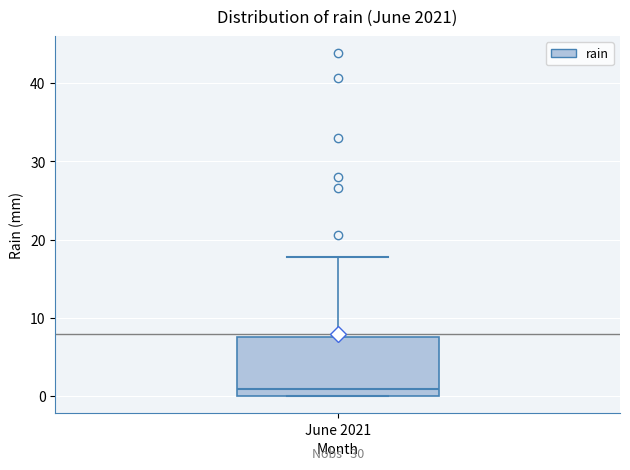

Transcribe this box plot: give where the median line is, the range the box spans, and where the two whiskers end, as read against the y-axis. The values are not printed on the chart, so give them approximately, as read against the axis.

median 1, box 0 to 8, whiskers 0 to 18